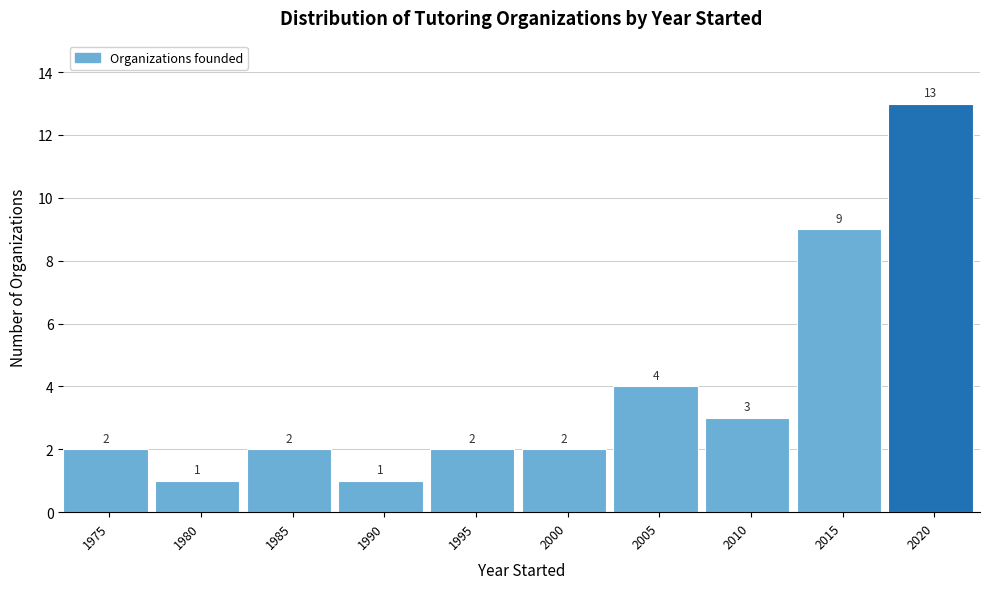

Reading left to right, list all the values displayed in this chart.

1975=2	1980=1	1985=2	1990=1	1995=2	2000=2	2005=4	2010=3	2015=9	2020=13